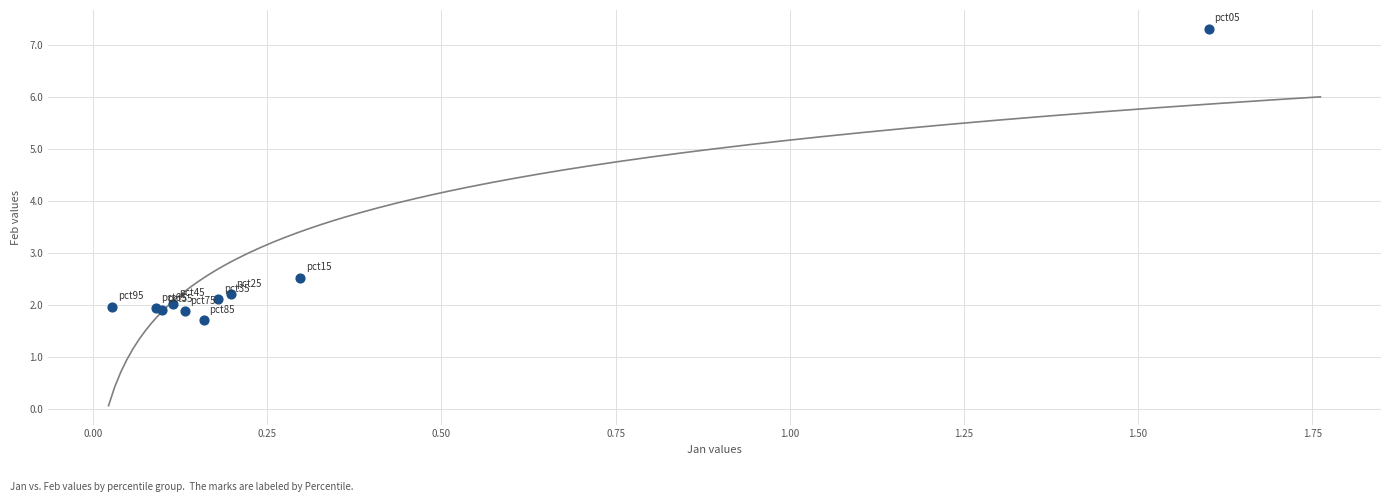

What Y value in the scatter plot is closest to 4?

2.5